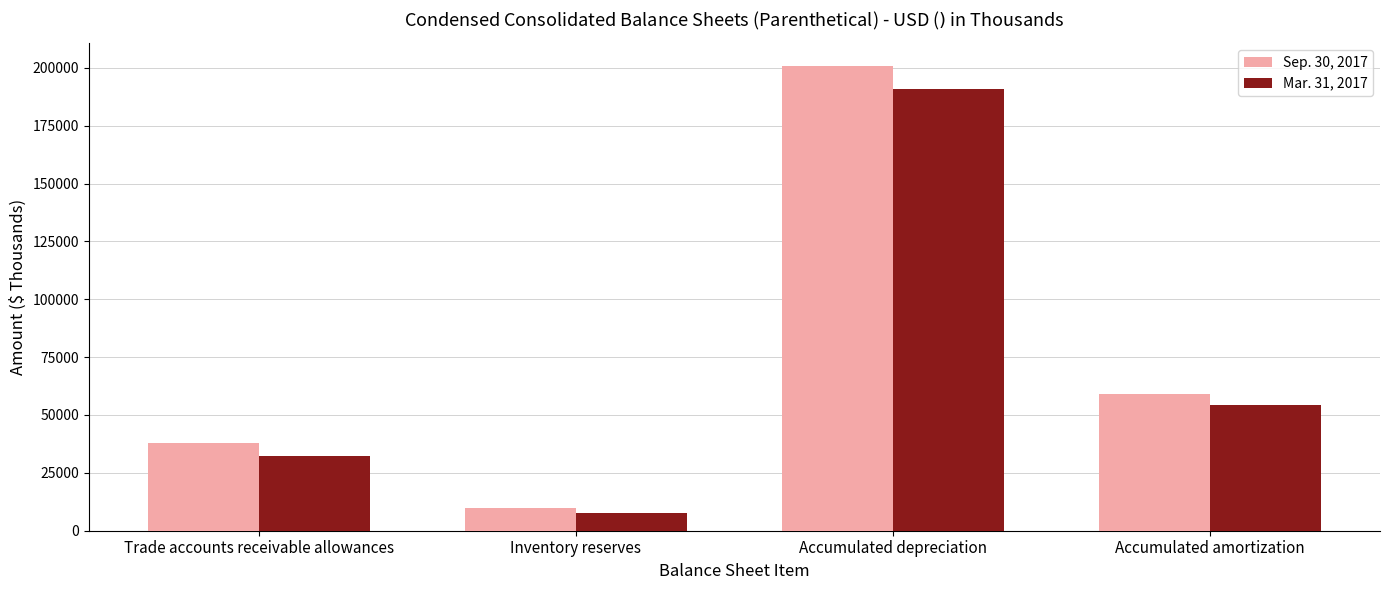

What is the value of the Sep. 30, 2017 bar at the 4th from the left?

59072